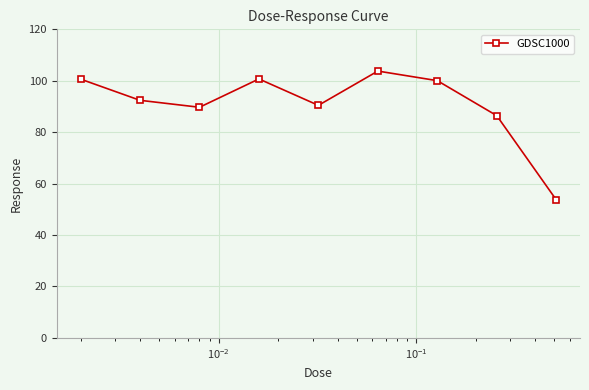

What is the maximum value shown in the chart?

103.8